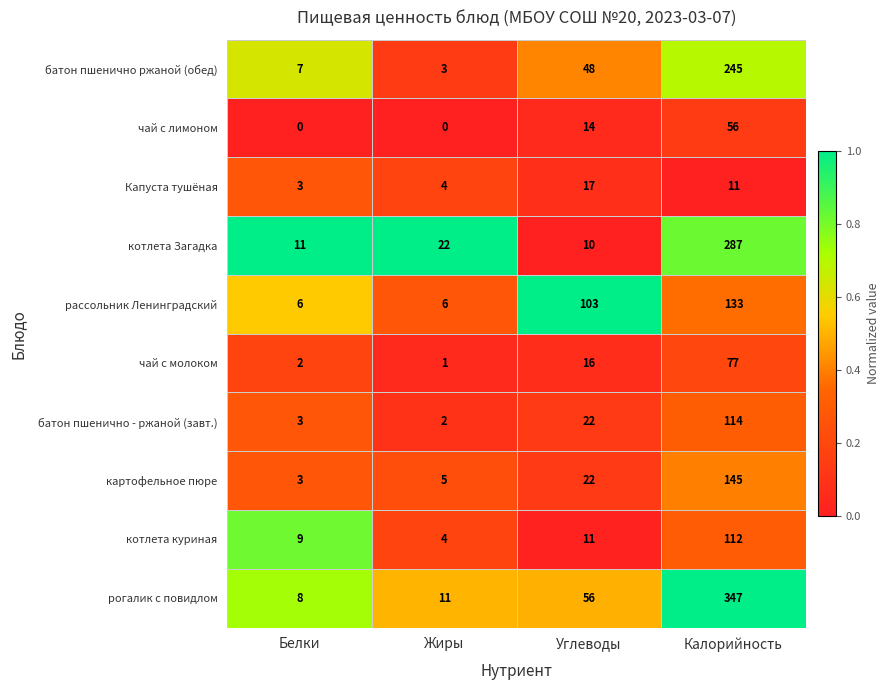

At which label does Капуста тушёная first exceed 11?

Углеводы